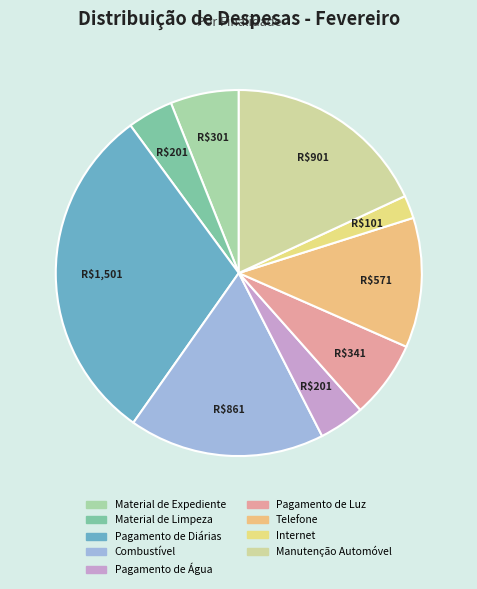

To the nearest percent, what is the combined percentage of Pagamento de Luz and Telefone?

18%